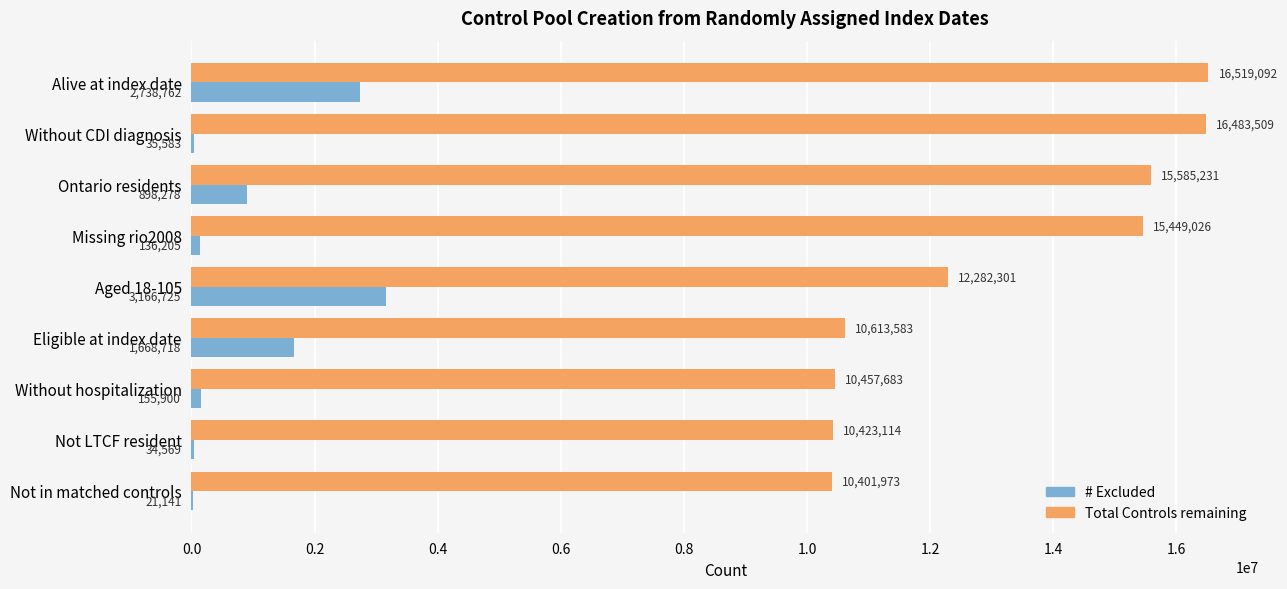

Where is Total Controls remaining nearest to the value 13460532?

Aged 18-105